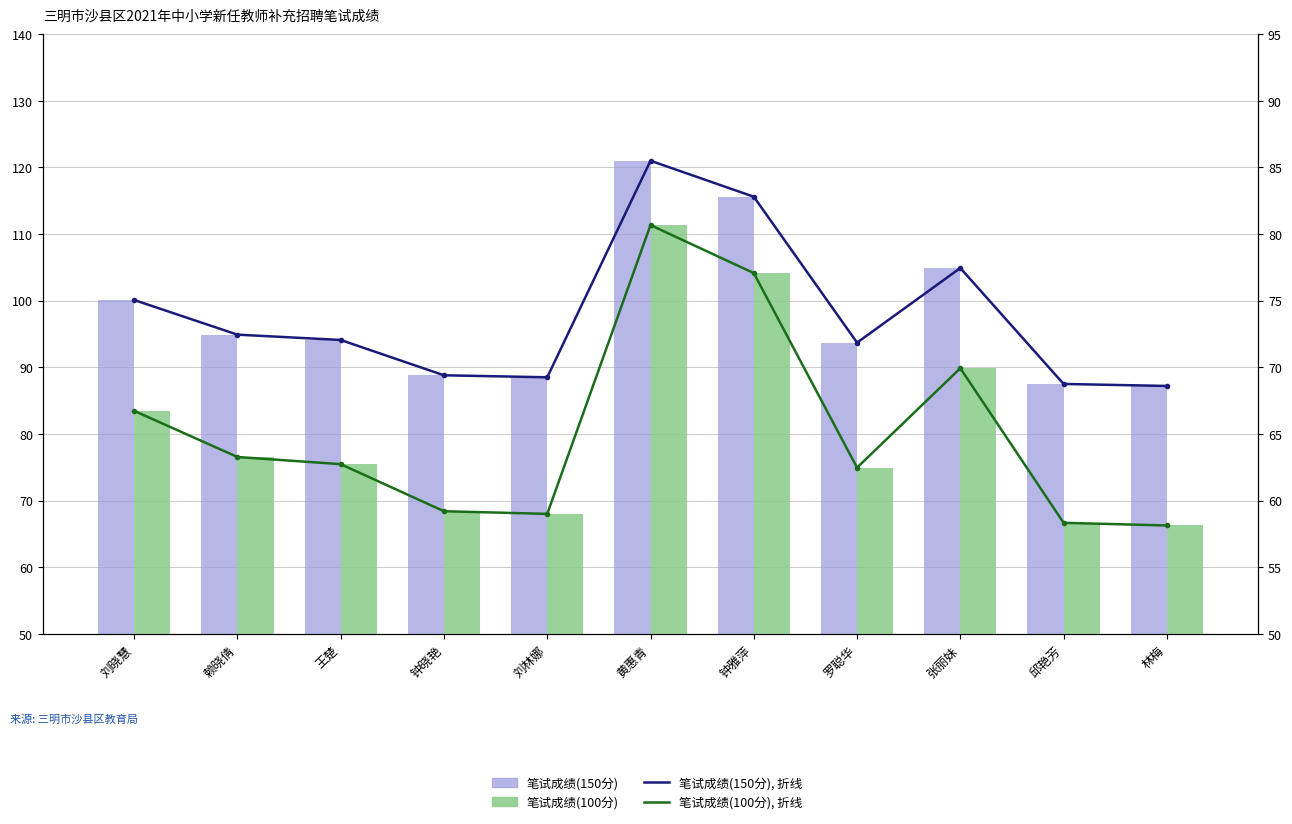

How many series are shown in this chart?

4